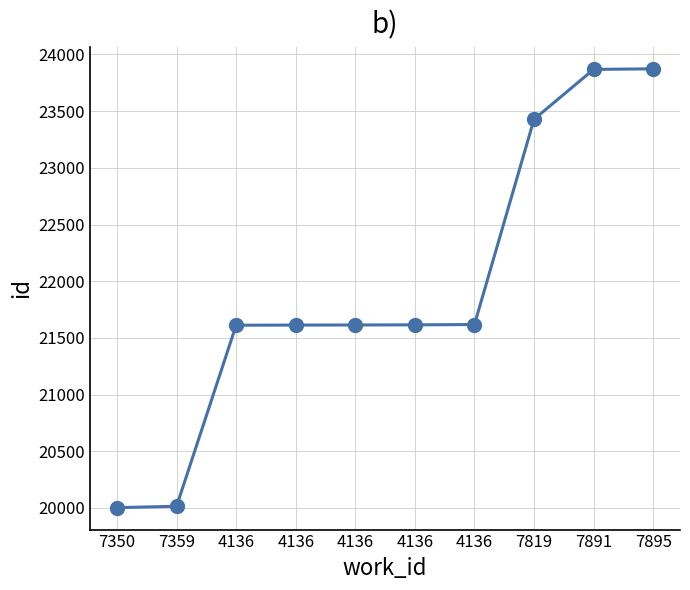

How many data points does each series have?

10